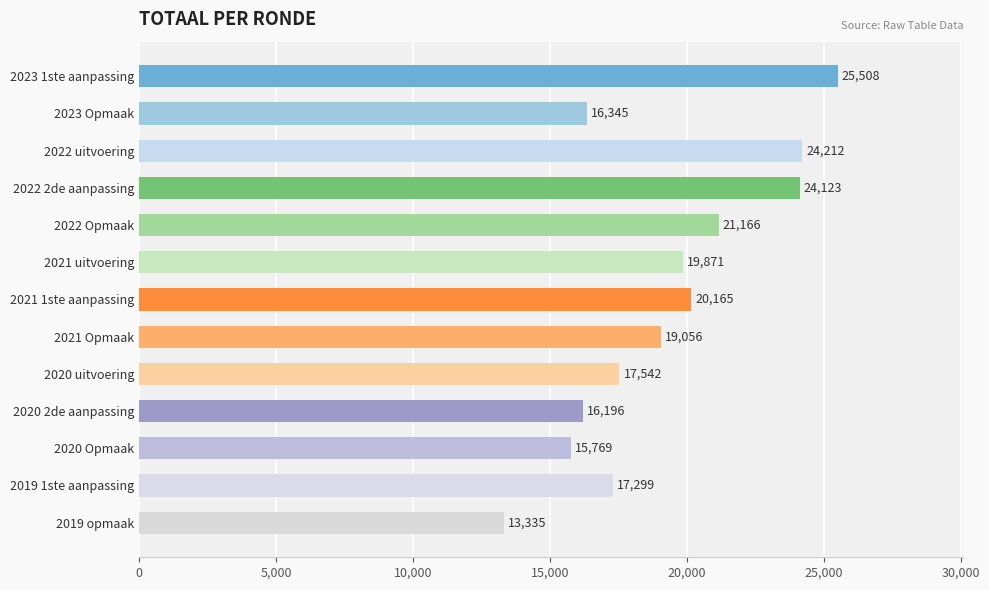

List the labels in order of value, smallest first.

2019 opmaak, 2020 Opmaak, 2020 2de aanpassing, 2023 Opmaak, 2019 1ste aanpassing, 2020 uitvoering, 2021 Opmaak, 2021 uitvoering, 2021 1ste aanpassing, 2022 Opmaak, 2022 2de aanpassing, 2022 uitvoering, 2023 1ste aanpassing